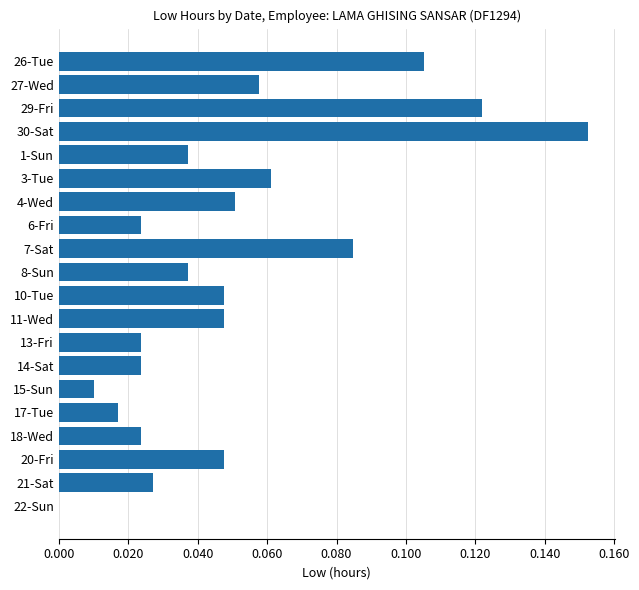

At which category does the chart reach its peak across all series?

30-Sat